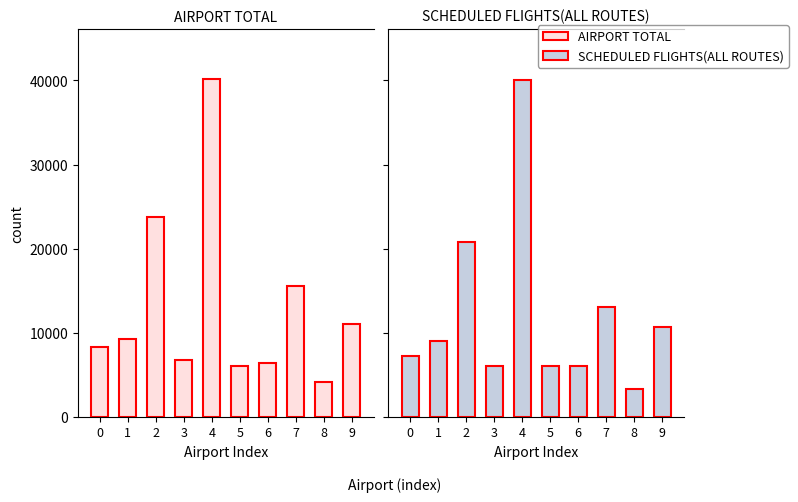

At 3, list the series in order from largest to smallest.

AIRPORT TOTAL, SCHEDULED FLIGHTS(ALL ROUTES)